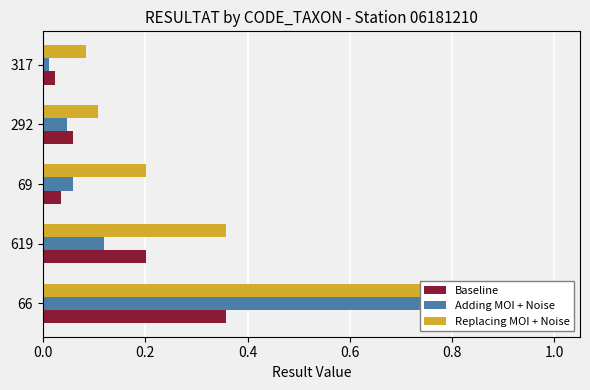

List the series in order of their overall mean, lowest first.

Baseline, Adding MOI + Noise, Replacing MOI + Noise